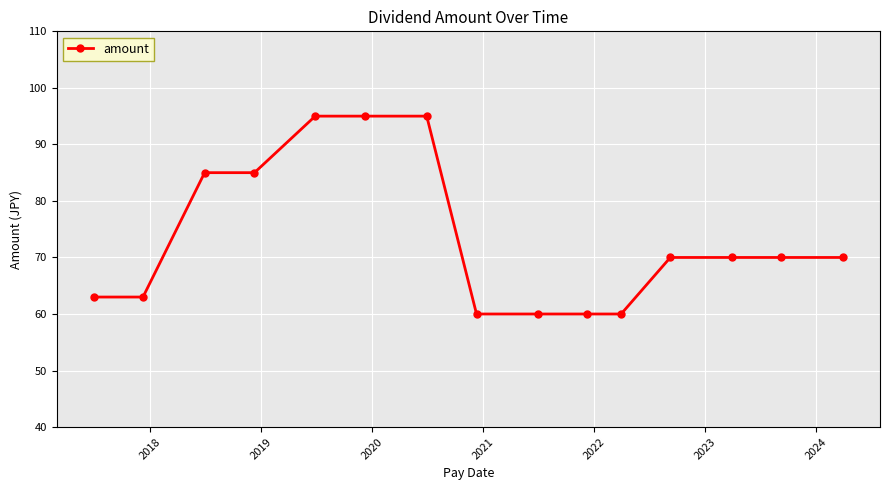

What is the value of the 13th point from the left?

70